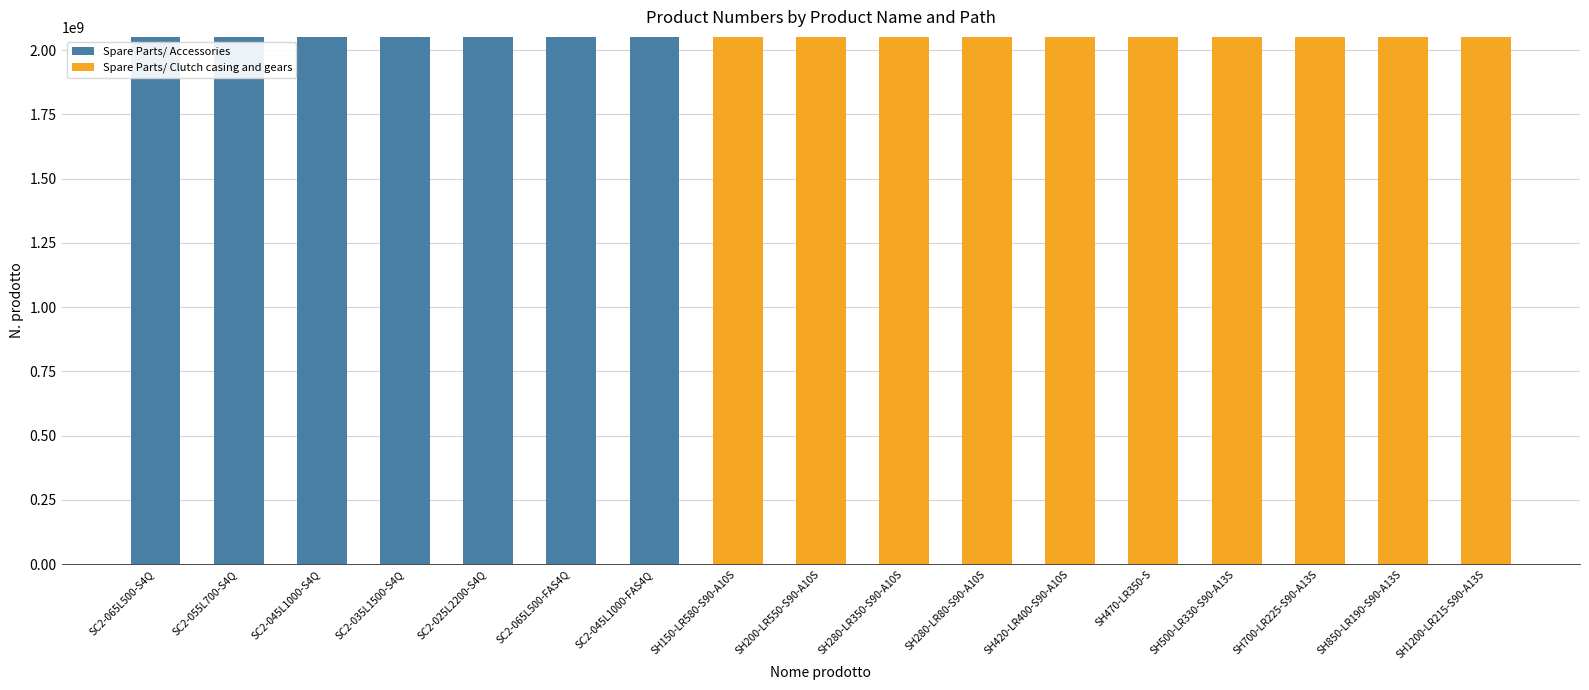

What is the maximum value for Spare Parts/ Accessories?

2051479454